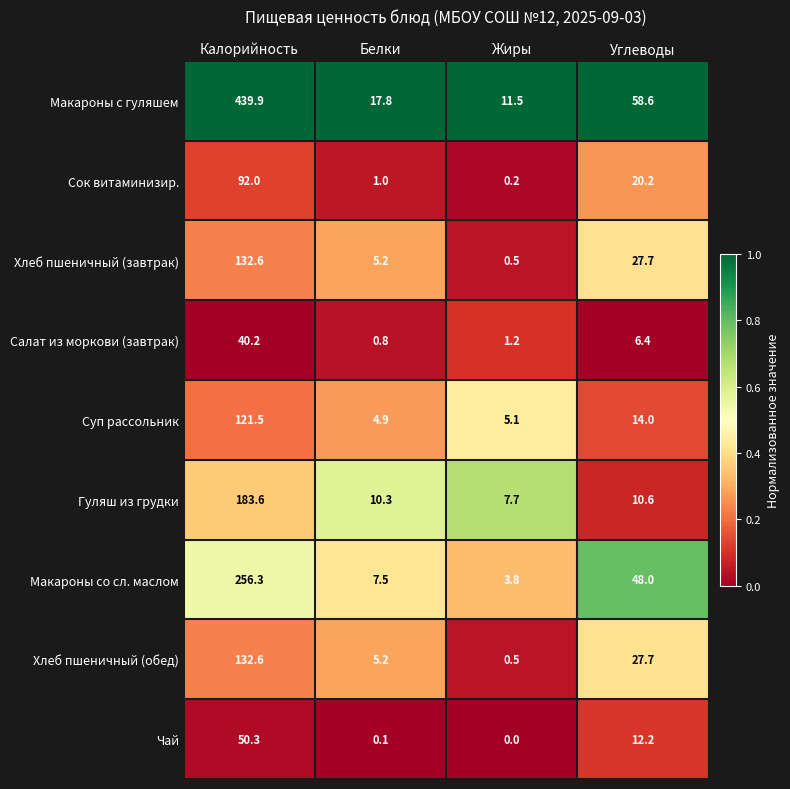

List the labels in order of Салат из моркови (завтрак) value, smallest first.

Белки, Жиры, Углеводы, Калорийность